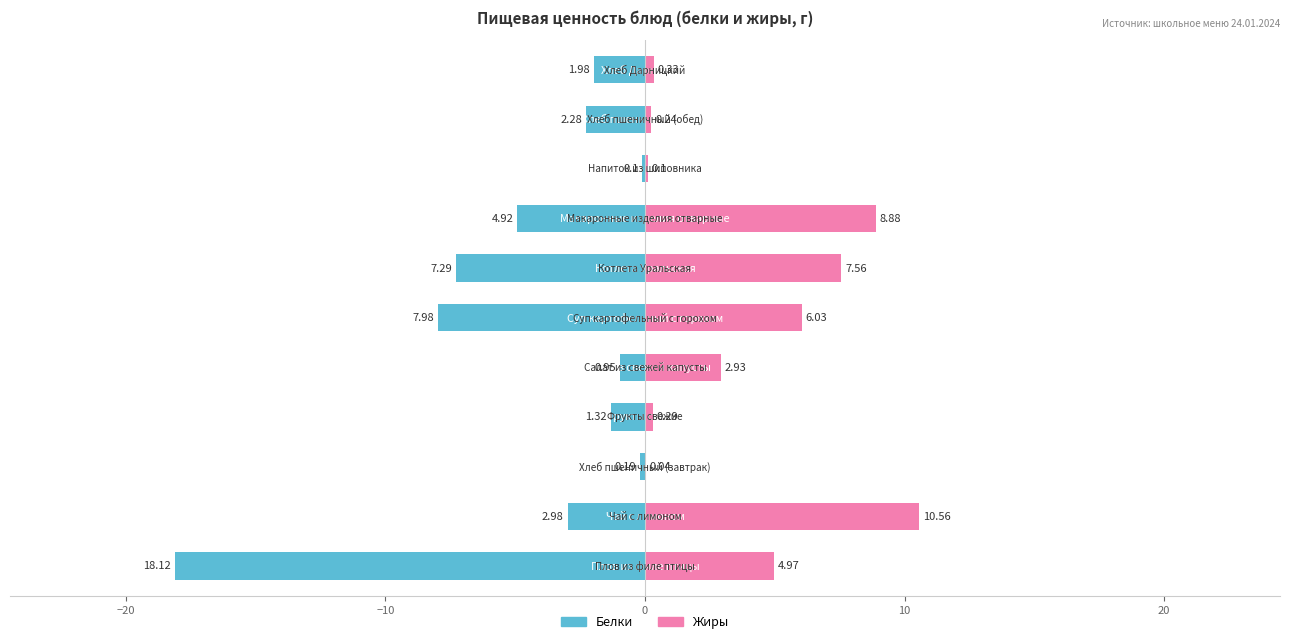

How many data points in Жиры are above 2?

6